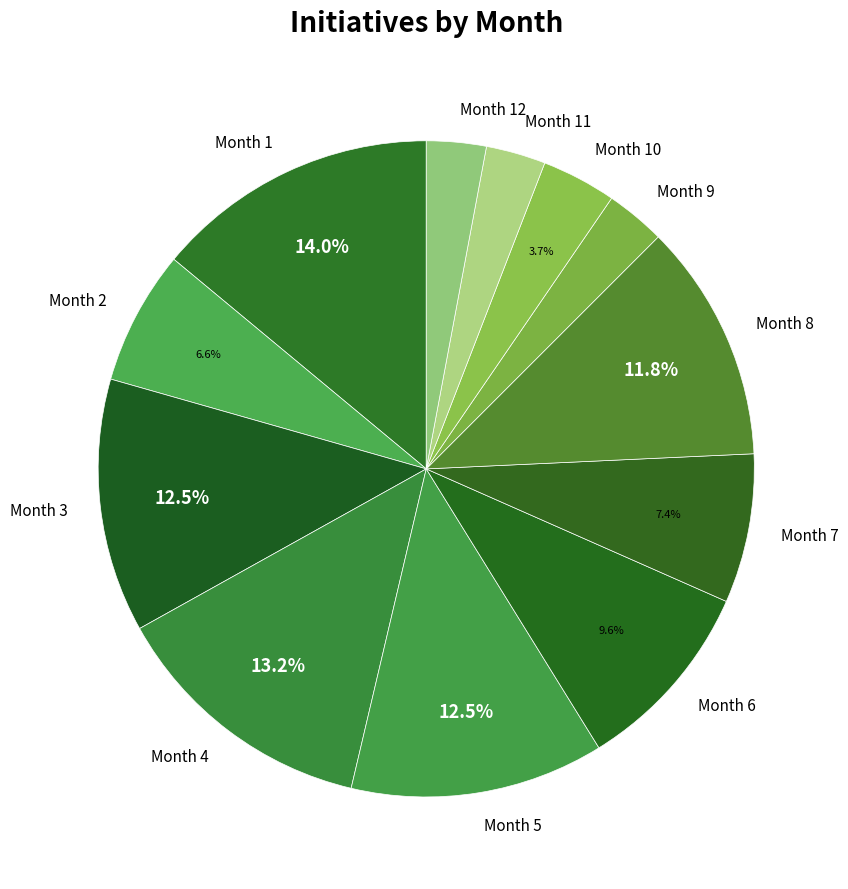

Do Month 9 and Month 1 together represent more than half of the pie?

No